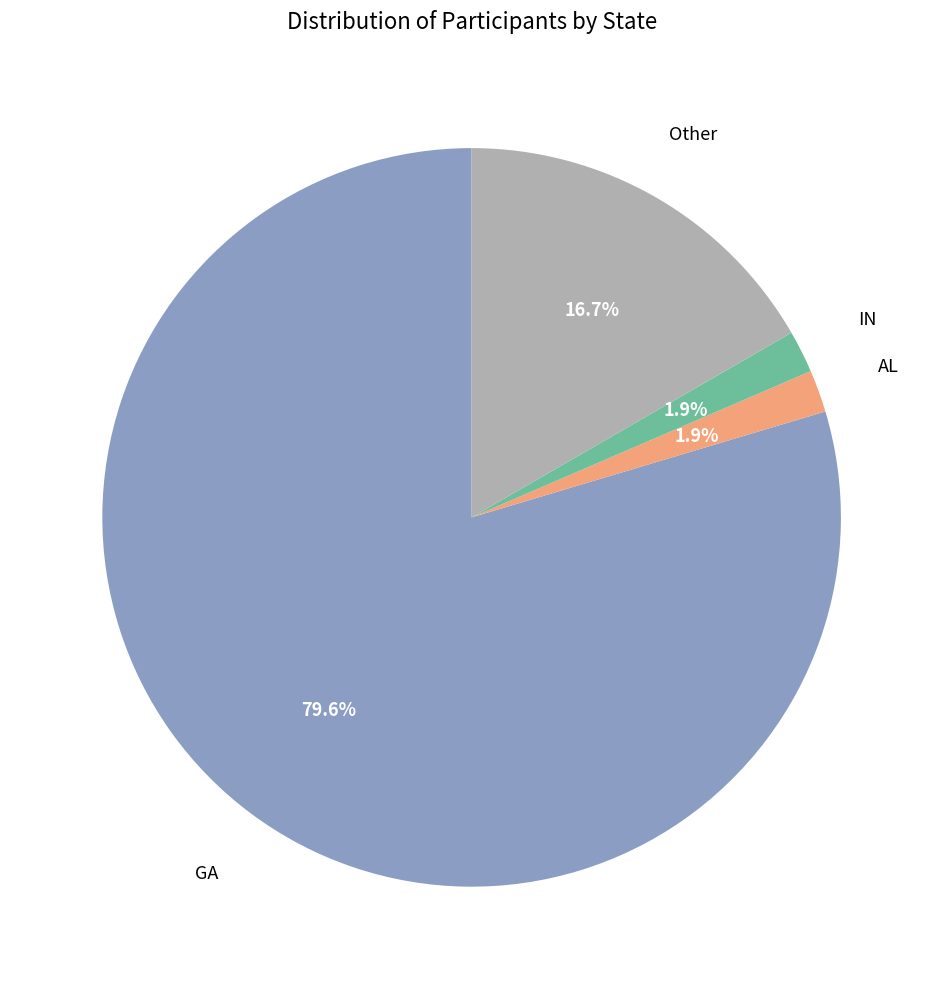

Is there a majority slice in this chart?

Yes